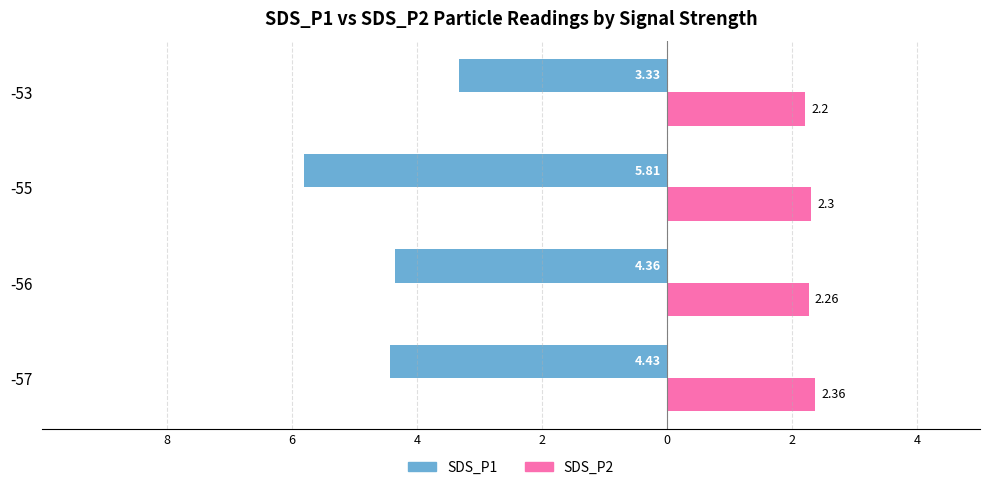

What are all the series names shown in the legend?

SDS_P1, SDS_P2